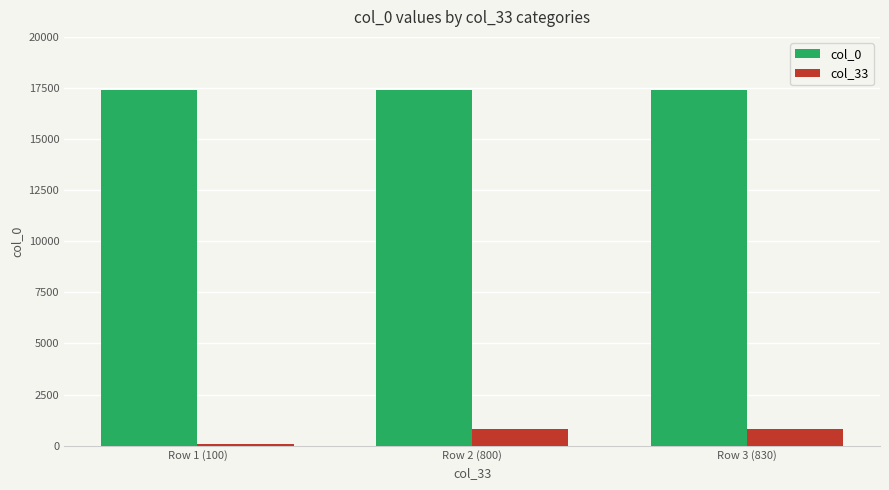

The value of col_0 at Row 2 (800) is 27392. True or false?

False